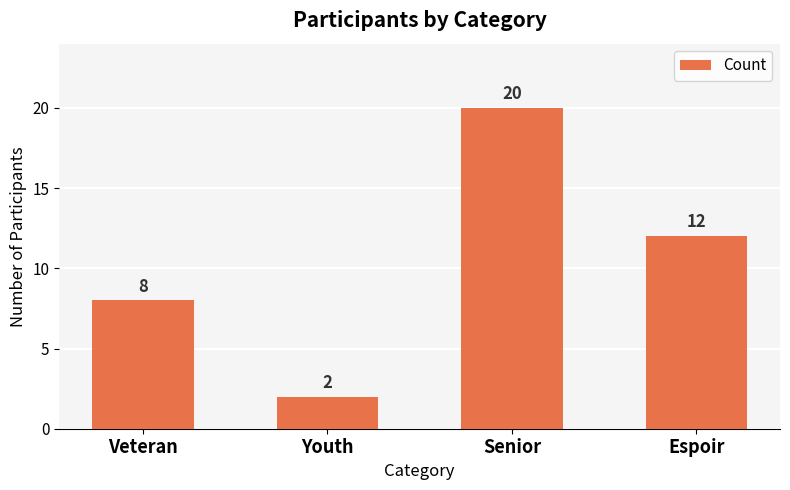

How many categories are shown in the chart?

4